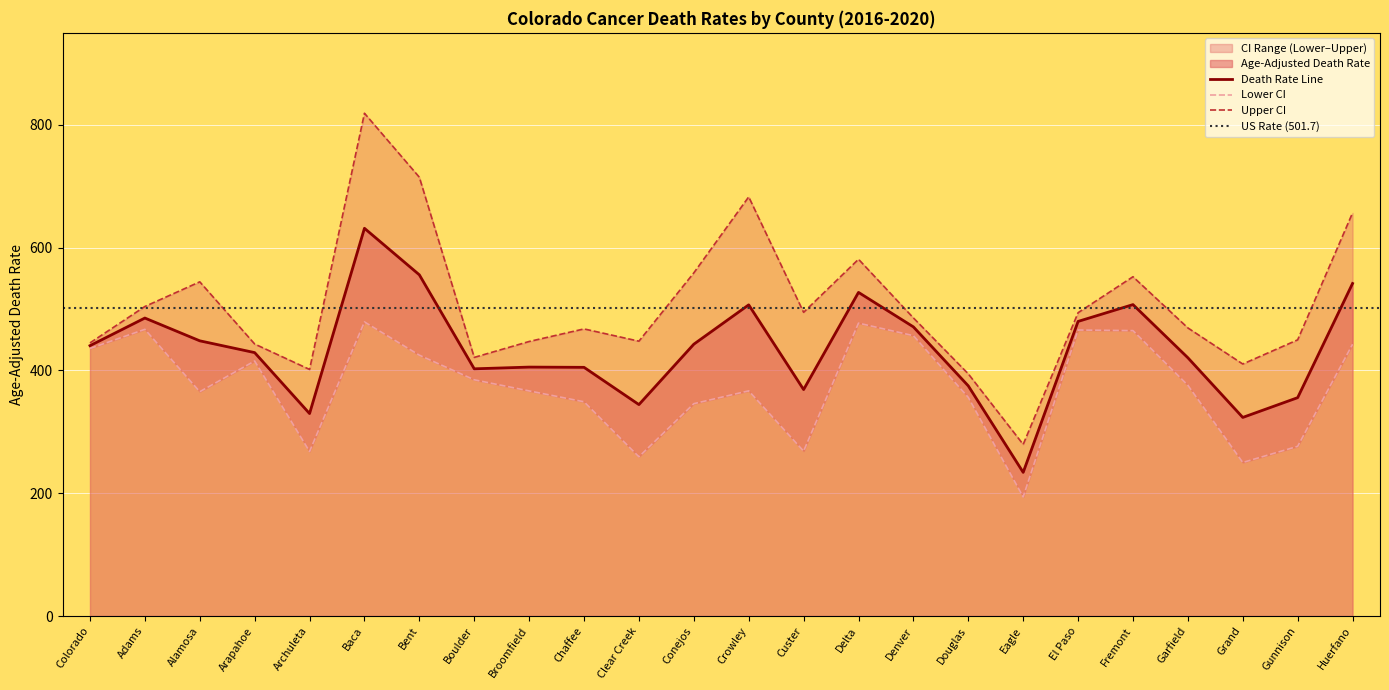

What is the label of the 11th point from the right?

Custer